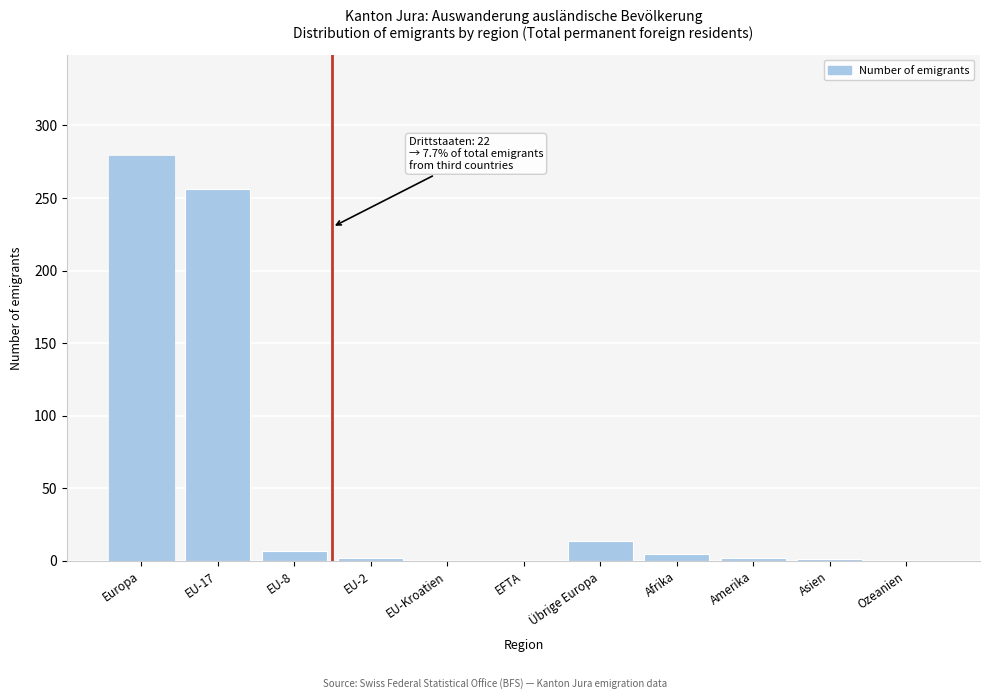

What is the greatest value displayed?

279